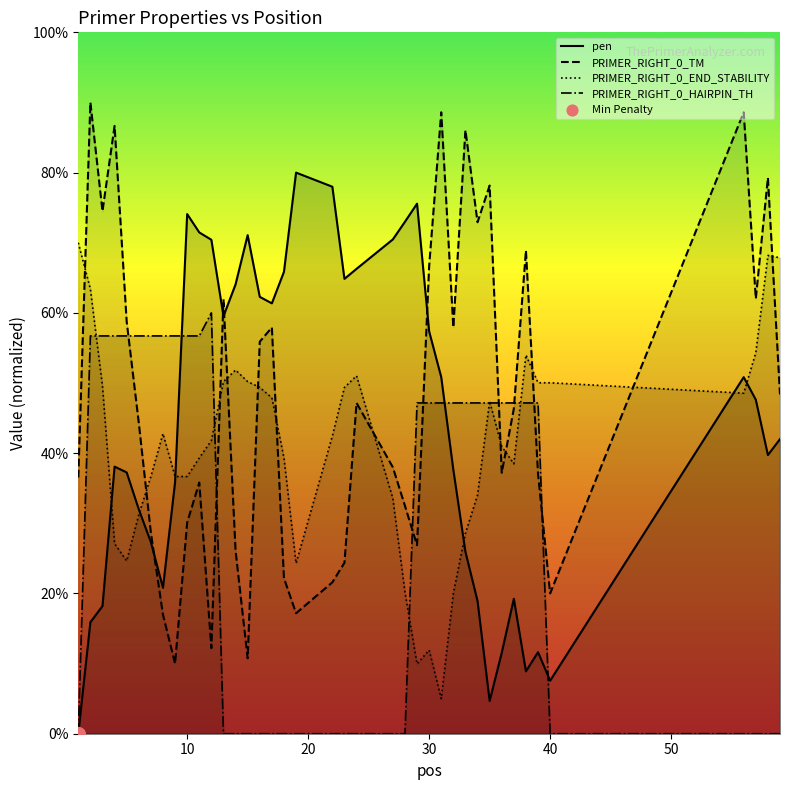

What are all the series names shown in the legend?

pen, PRIMER_RIGHT_0_TM, PRIMER_RIGHT_0_END_STABILITY, PRIMER_RIGHT_0_HAIRPIN_TH